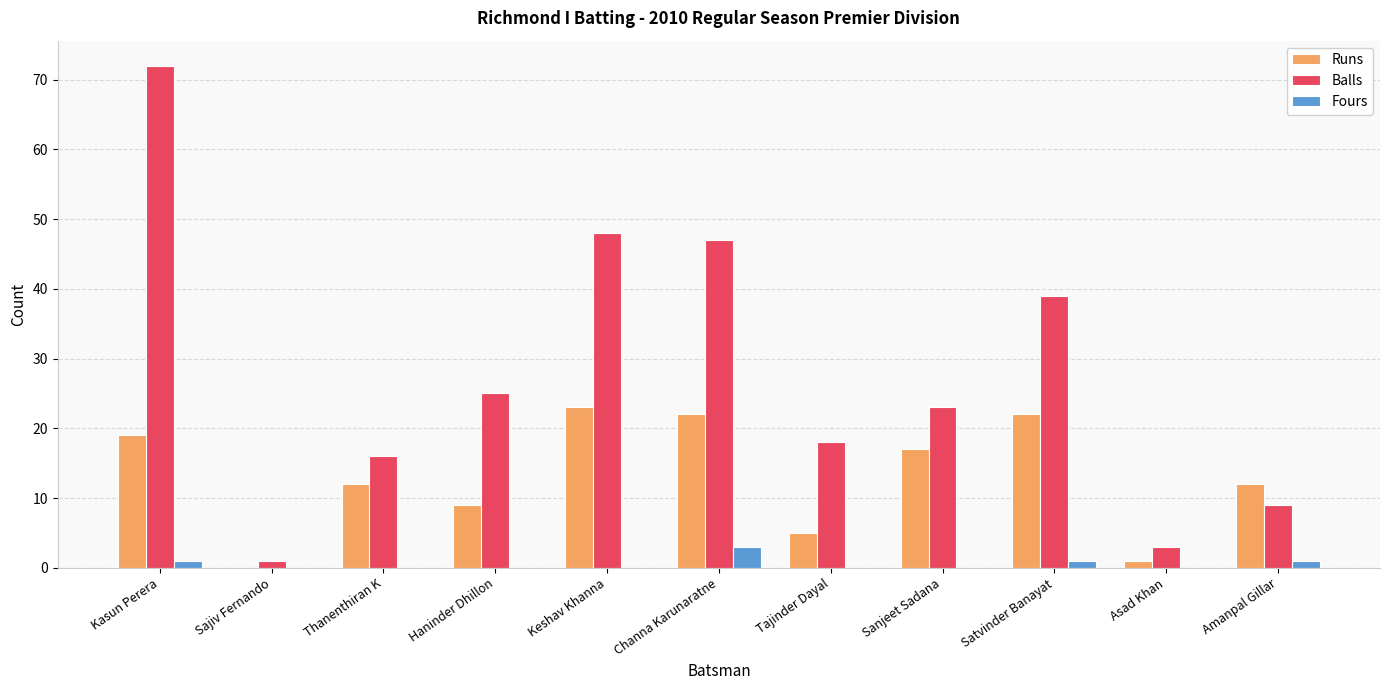

The value of Fours at Keshav Khanna is 0. True or false?

True